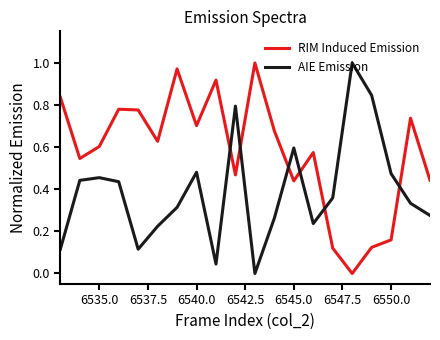

Rank the series by their average value, from lowest to highest.

AIE Emission, RIM Induced Emission